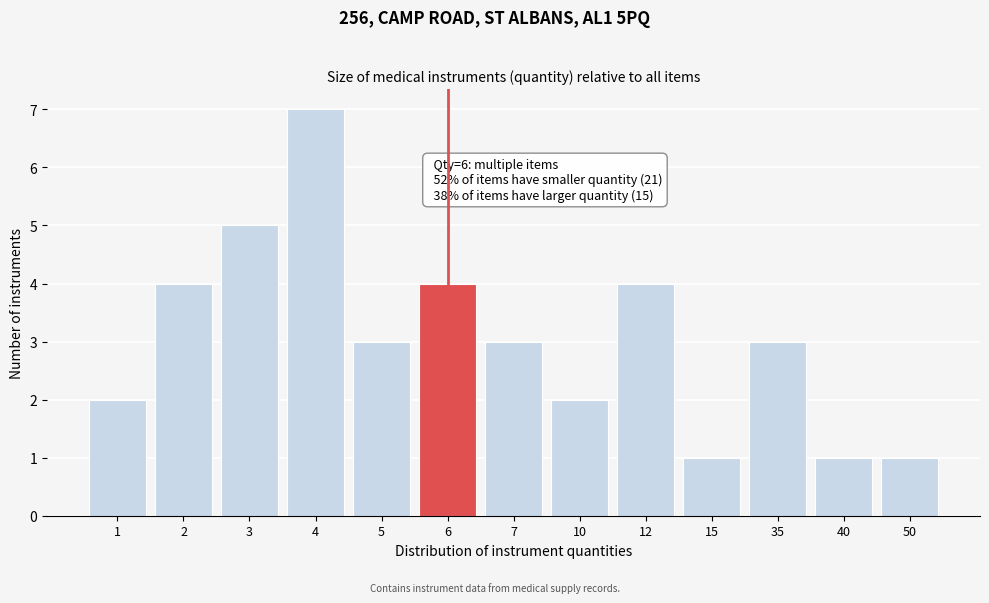

Reading right to left, transcribe all the data shown in this chart.

1	1	3	1	4	2	3	4	3	7	5	4	2